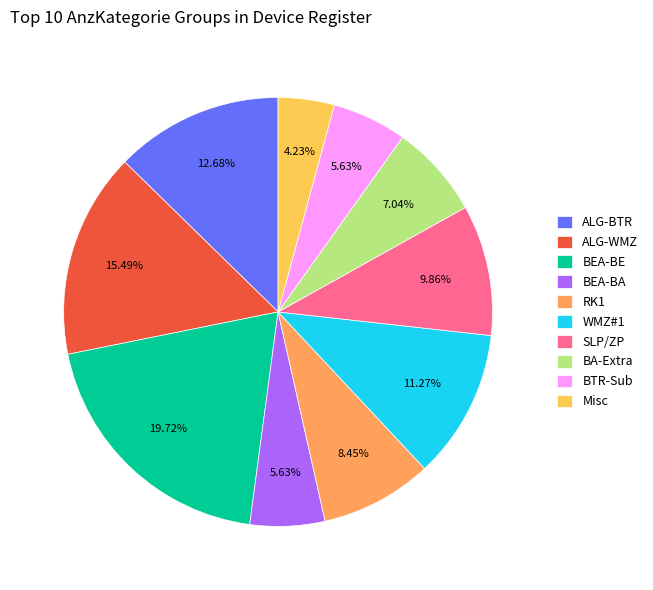

Which has a higher value, BEA-BE or SLP/ZP?

BEA-BE